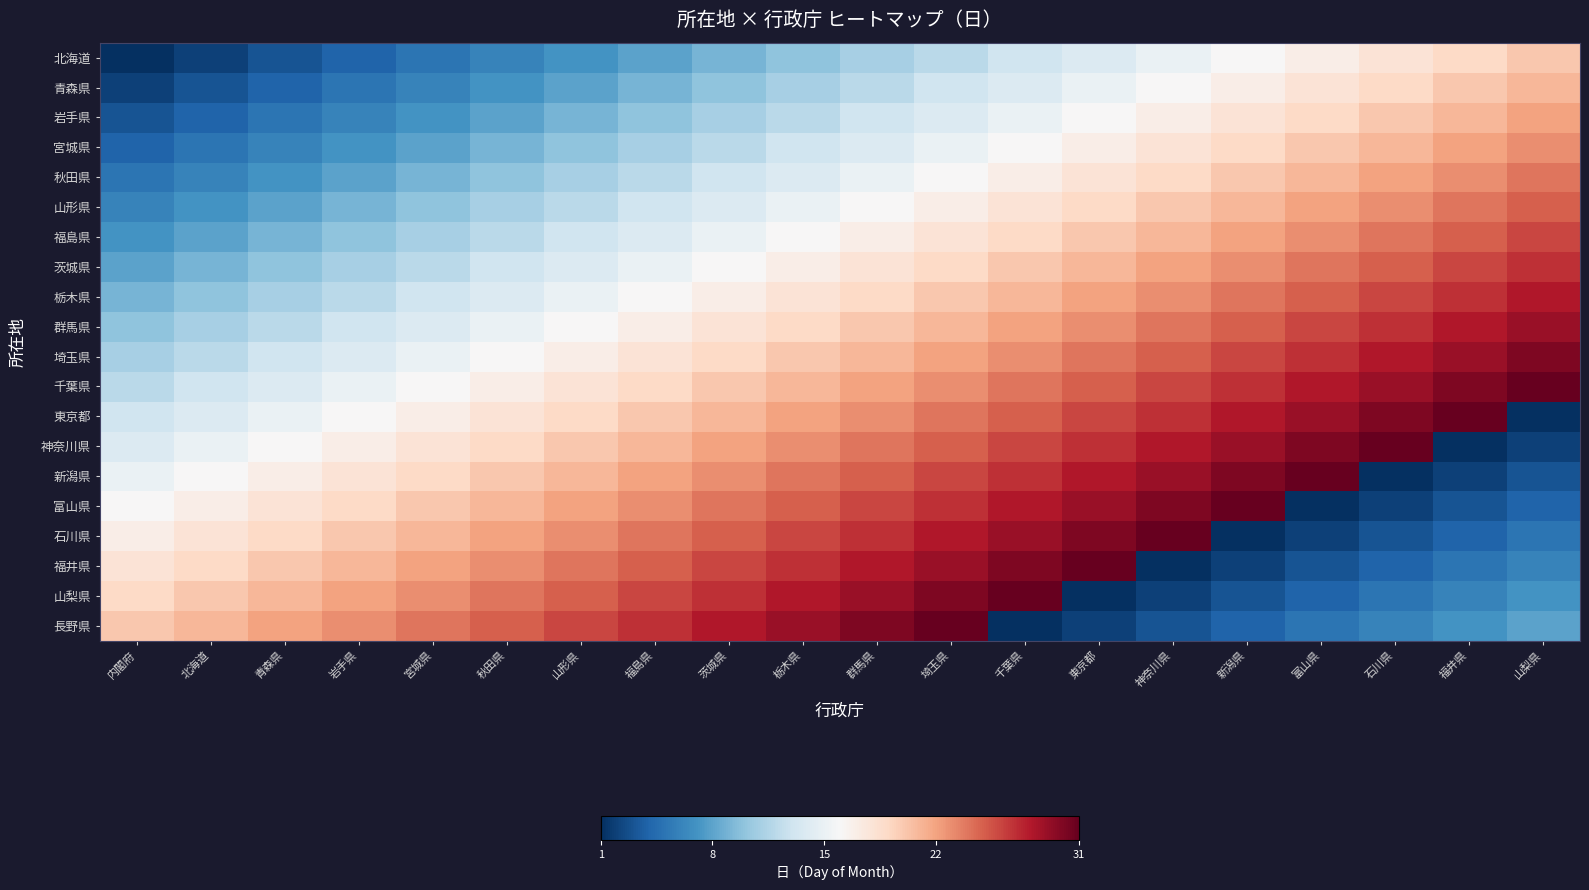

At how many categories does at least one series exceed 24?

15